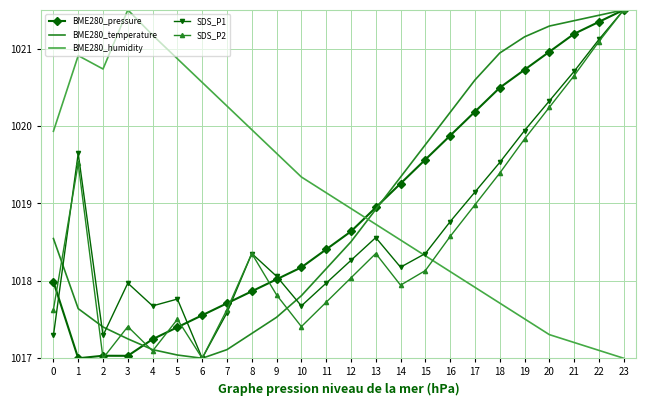

Which category has the highest value in the BME280_humidity series?

3